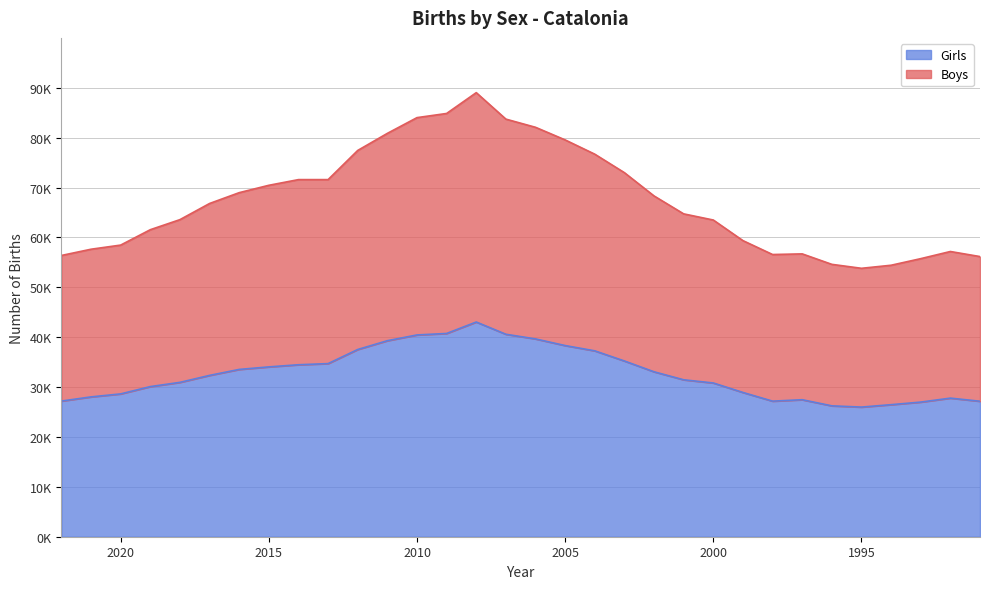

True or false: Boys and Girls cross at least once.

False